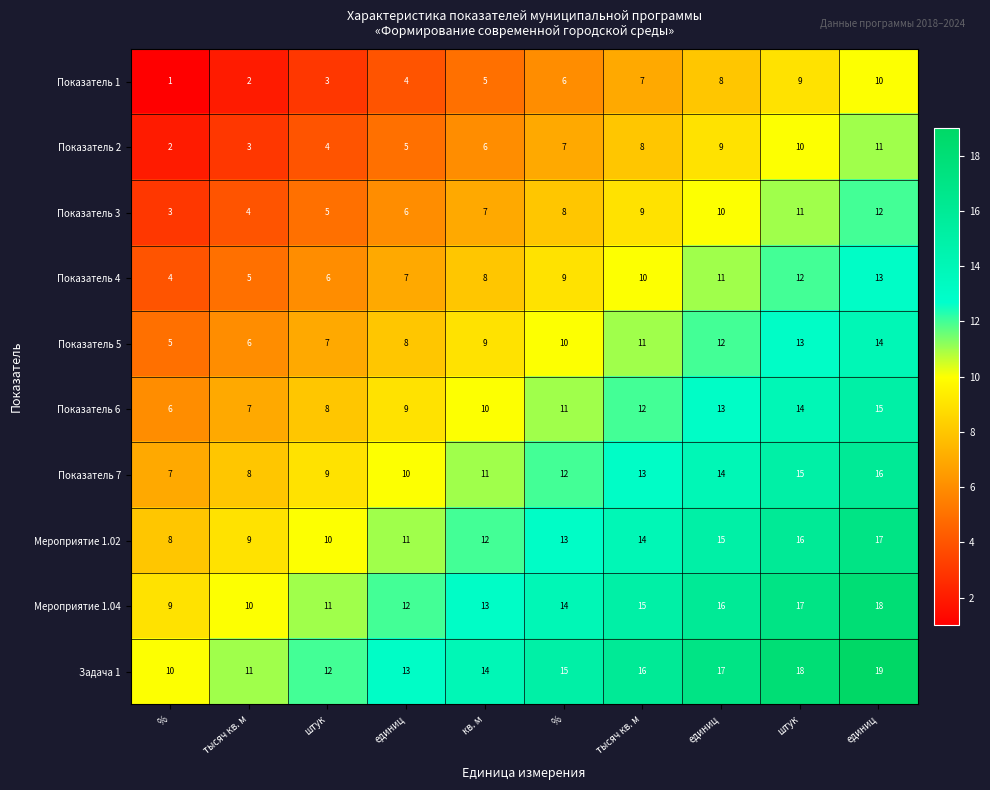

List the series in order of their peak value, highest first.

Задача 1, Мероприятие 1.04, Мероприятие 1.02, Показатель 7, Показатель 6, Показатель 5, Показатель 4, Показатель 3, Показатель 2, Показатель 1